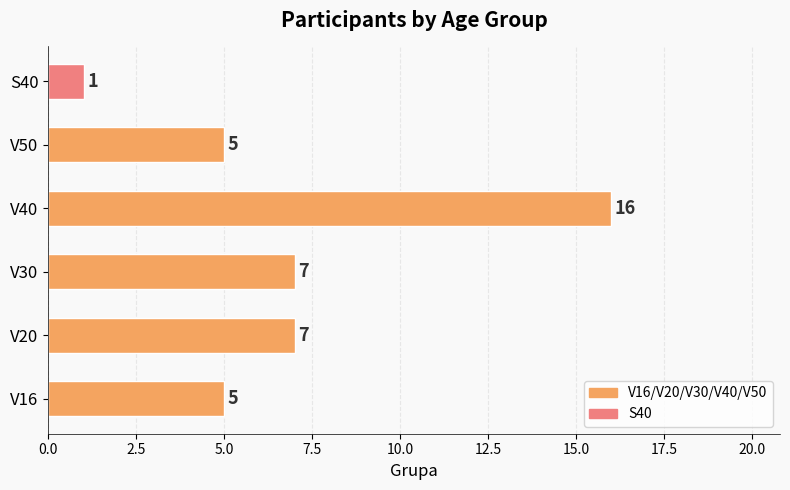

What is the maximum value shown in the chart?

16